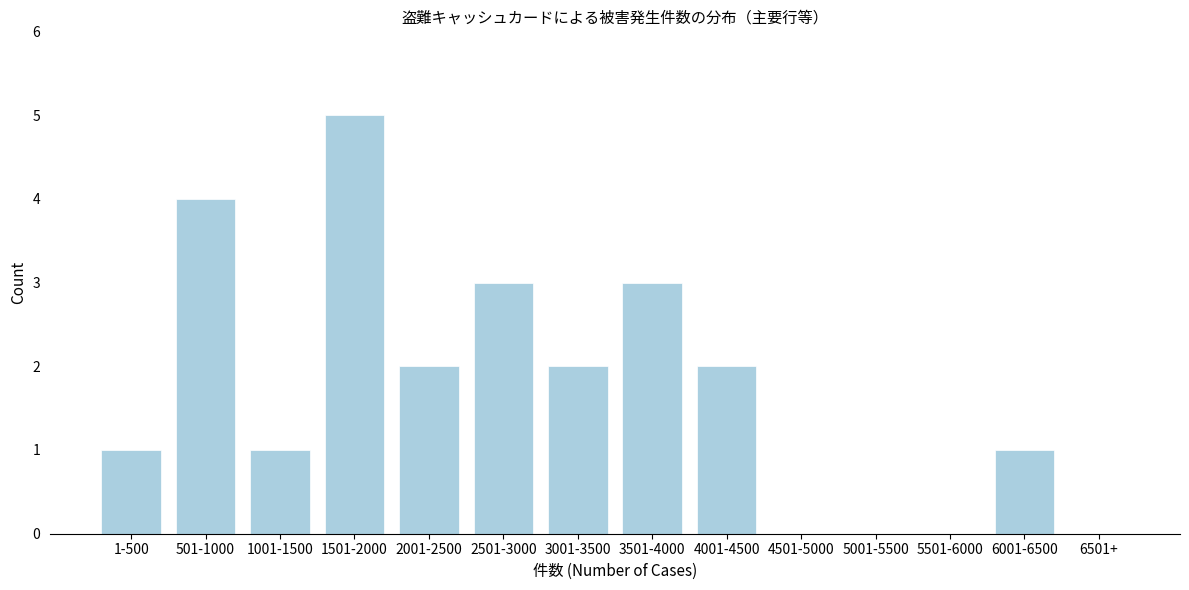

Reading right to left, extract all data points from this chart.

6501+=0	6001-6500=1	5501-6000=0	5001-5500=0	4501-5000=0	4001-4500=2	3501-4000=3	3001-3500=2	2501-3000=3	2001-2500=2	1501-2000=5	1001-1500=1	501-1000=4	1-500=1